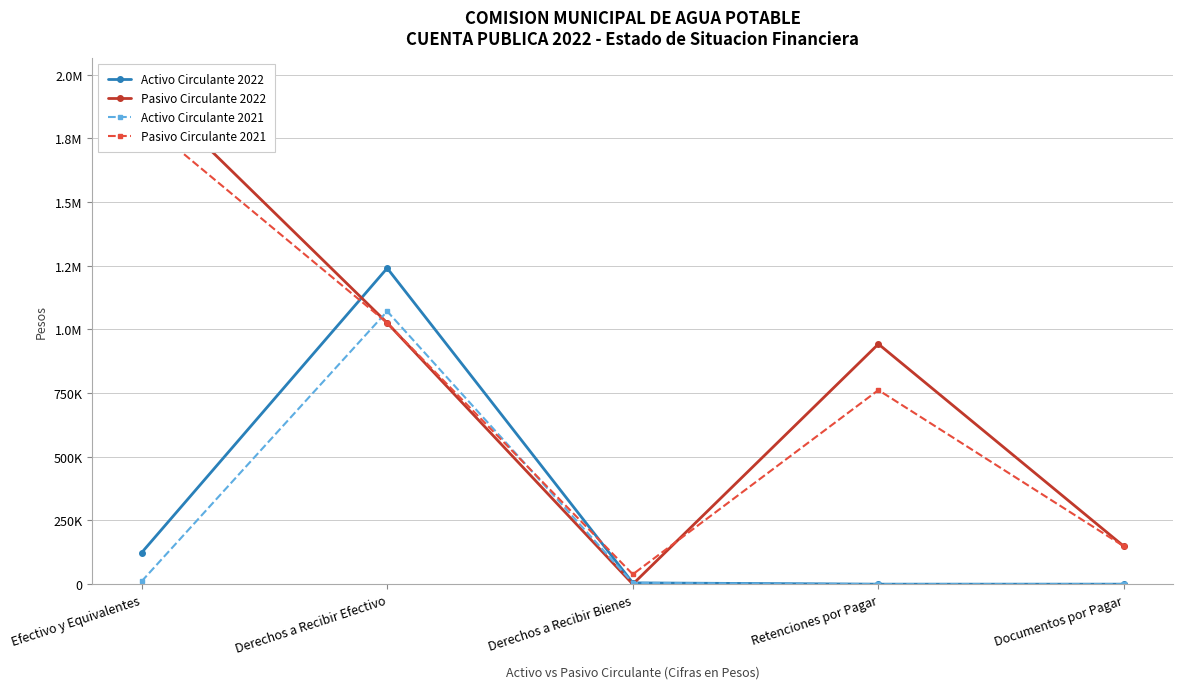

What is the greatest value displayed?

1968234